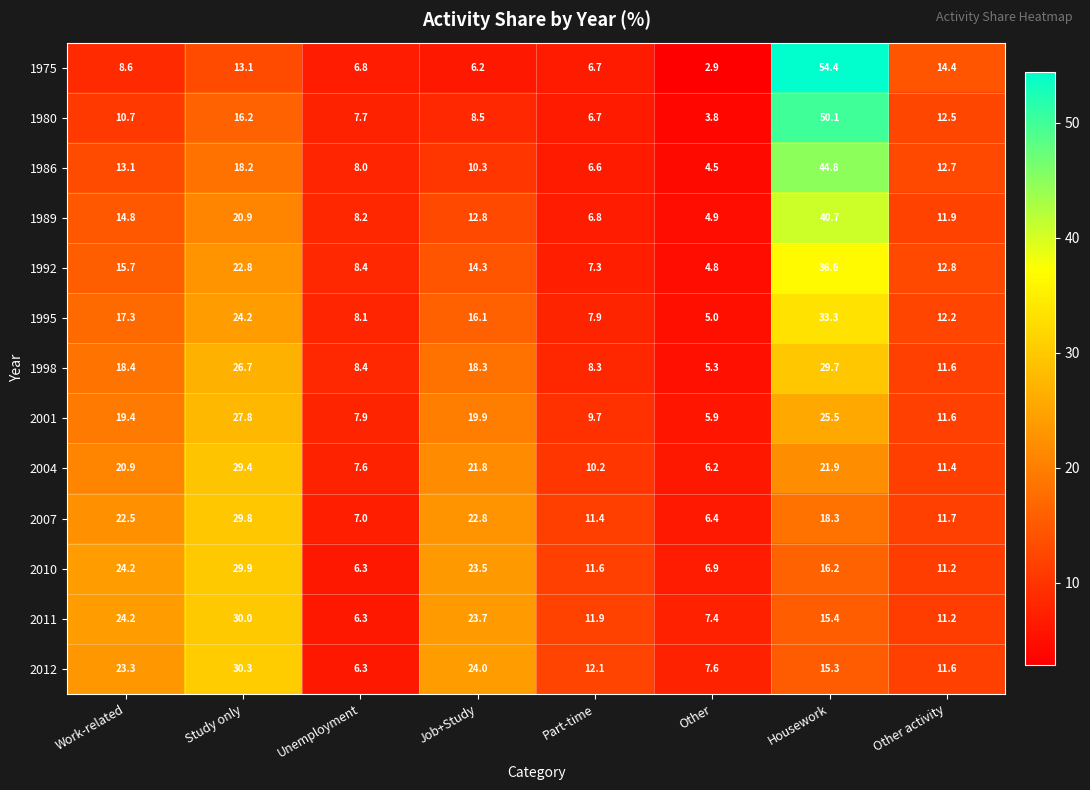

Between Work-related and Job+Study, which series saw the biggest shift?

1986